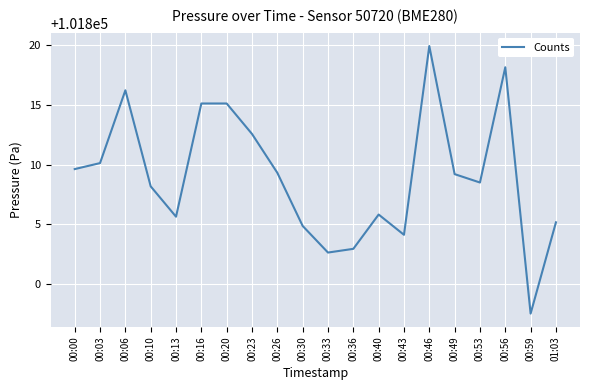

What is the difference between the second highest and minimum values?

20.5